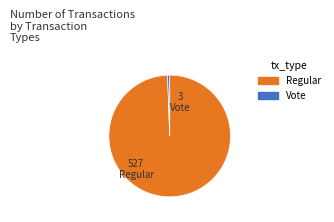

What is the majority slice?

Regular